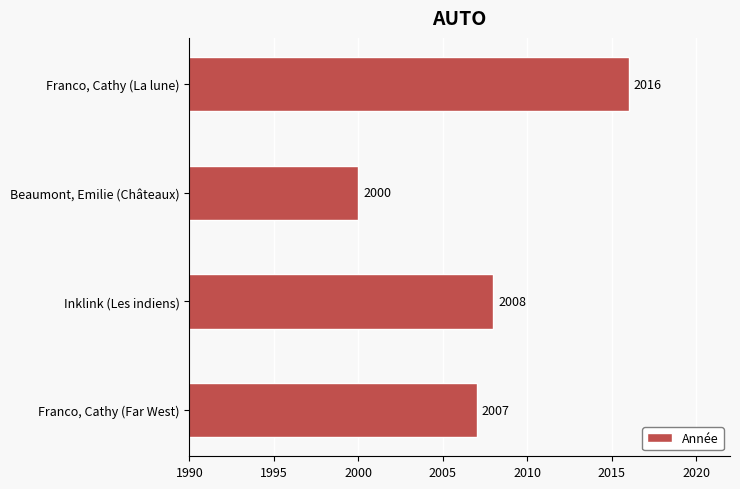

The value at Franco, Cathy (Far West) is 2007. True or false?

True